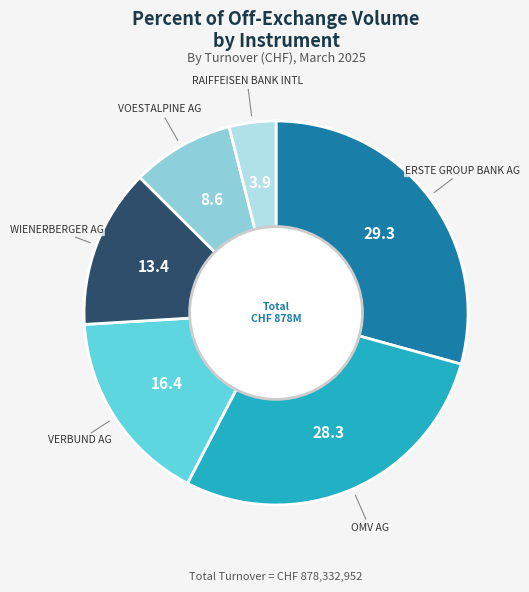

Is there a majority slice in this chart?

No